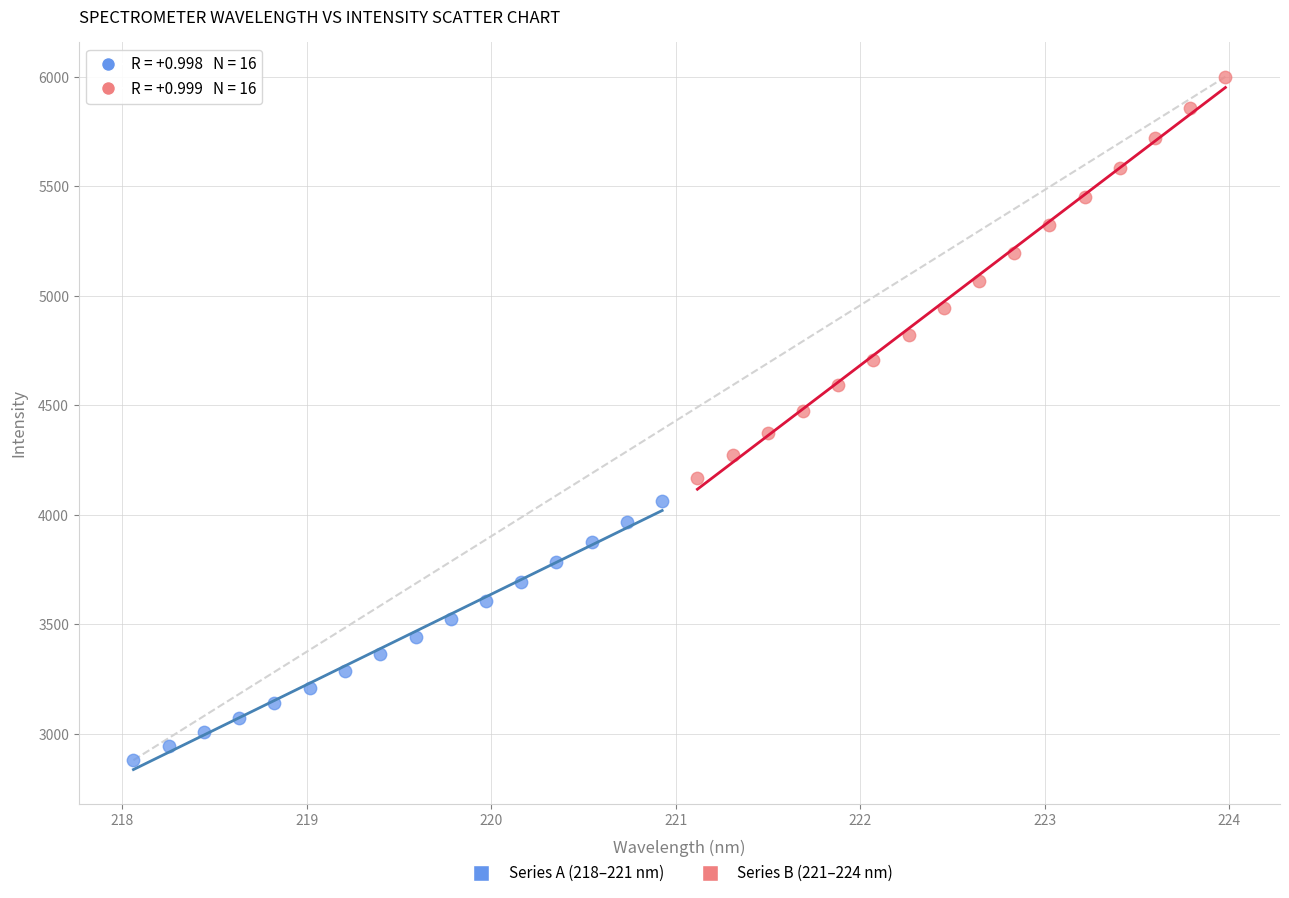

What are all the series names shown in the legend?

Series A (218–221 nm), Series B (221–224 nm)